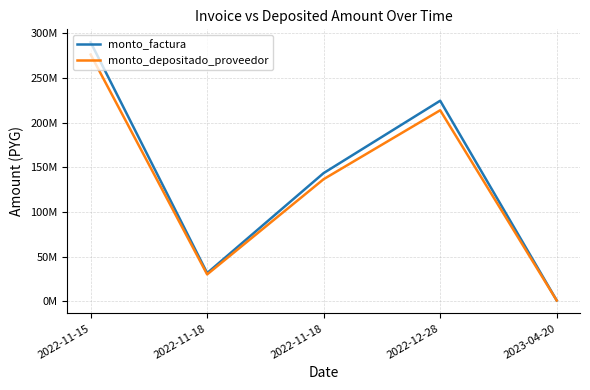

Does the chart display data point markers on the line(s)?

No